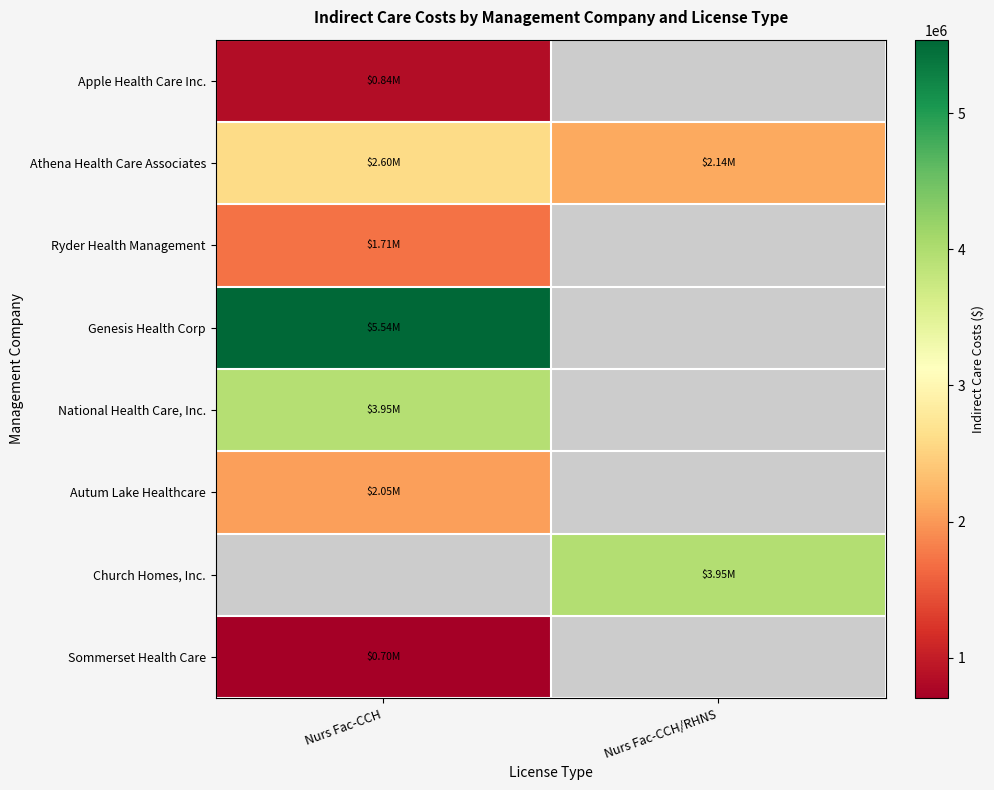

What is the smallest value displayed?

703312.0